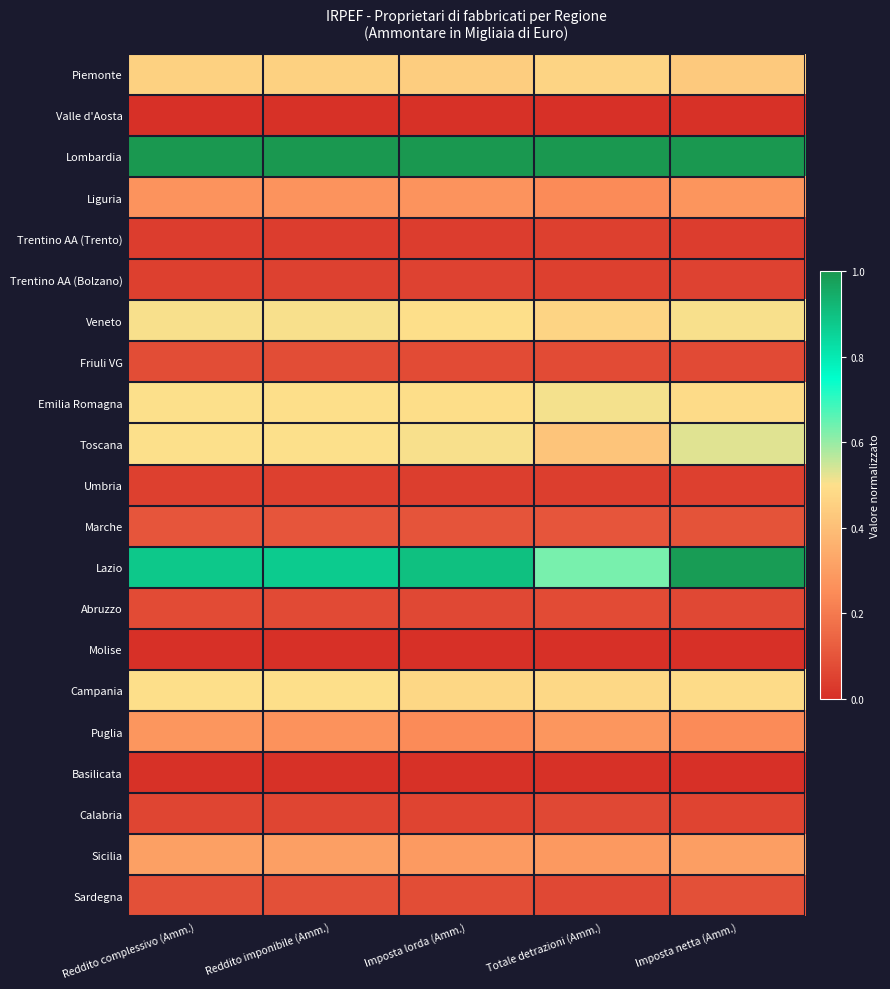

At how many categories does at least one series exceed 0?

5